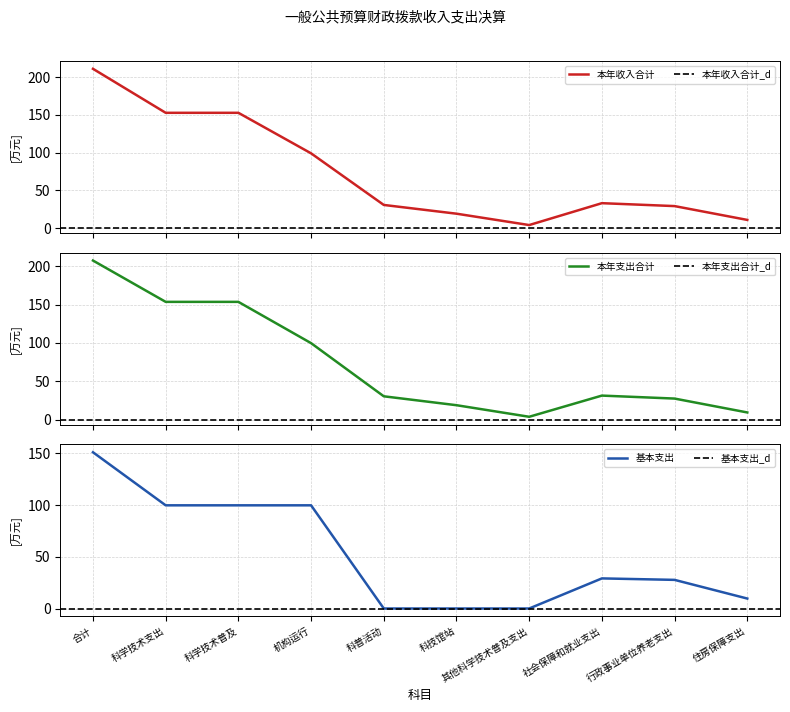

What is the difference between the highest and lowest values at 科技馆站?

19.1